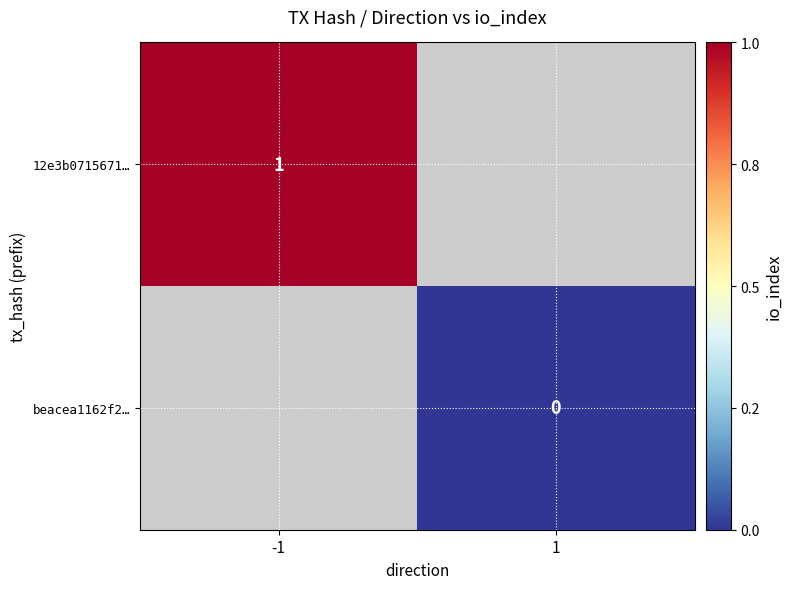

The value of 12e3b0715671… at -1 is 0.3. True or false?

False